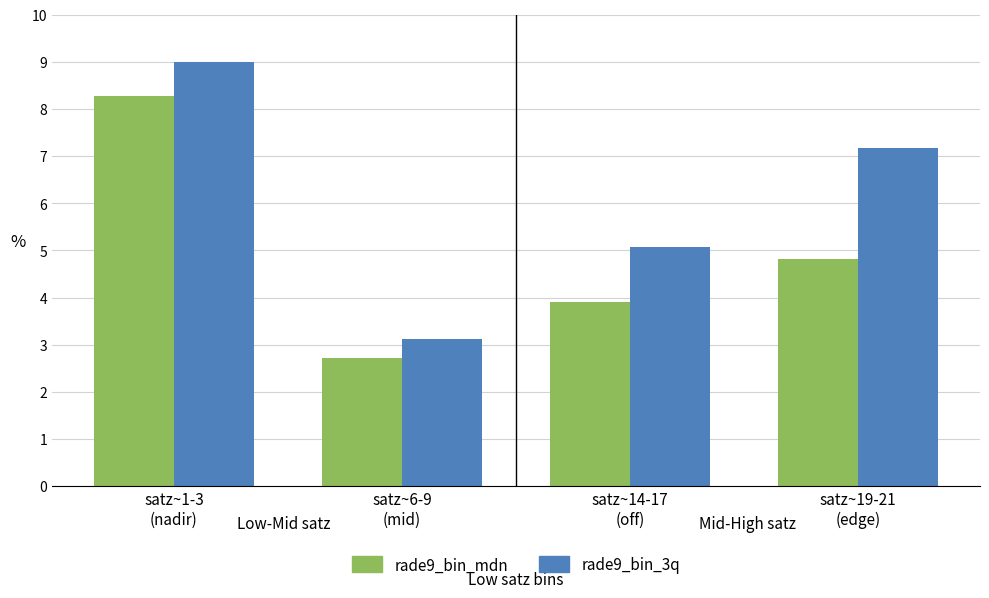

How many bars are there in each group?

2